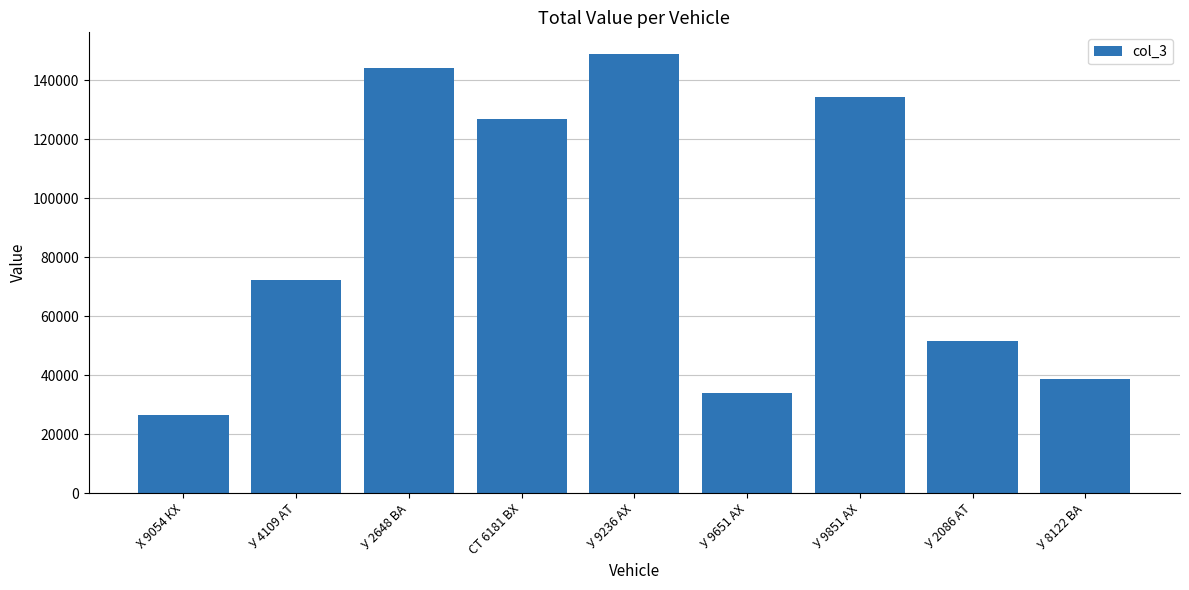

At which category does the chart reach its peak across all series?

У 9236 АХ